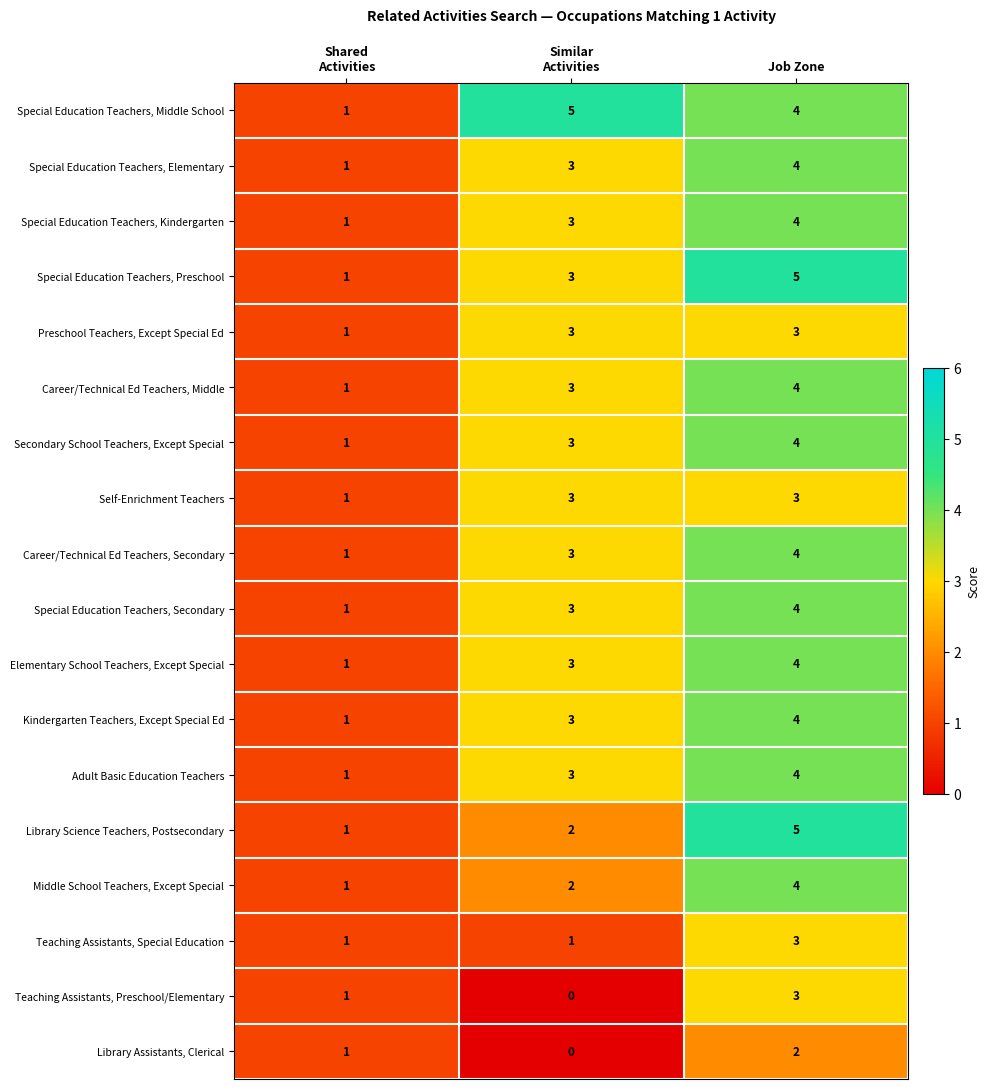

What is the maximum value shown in the chart?

5